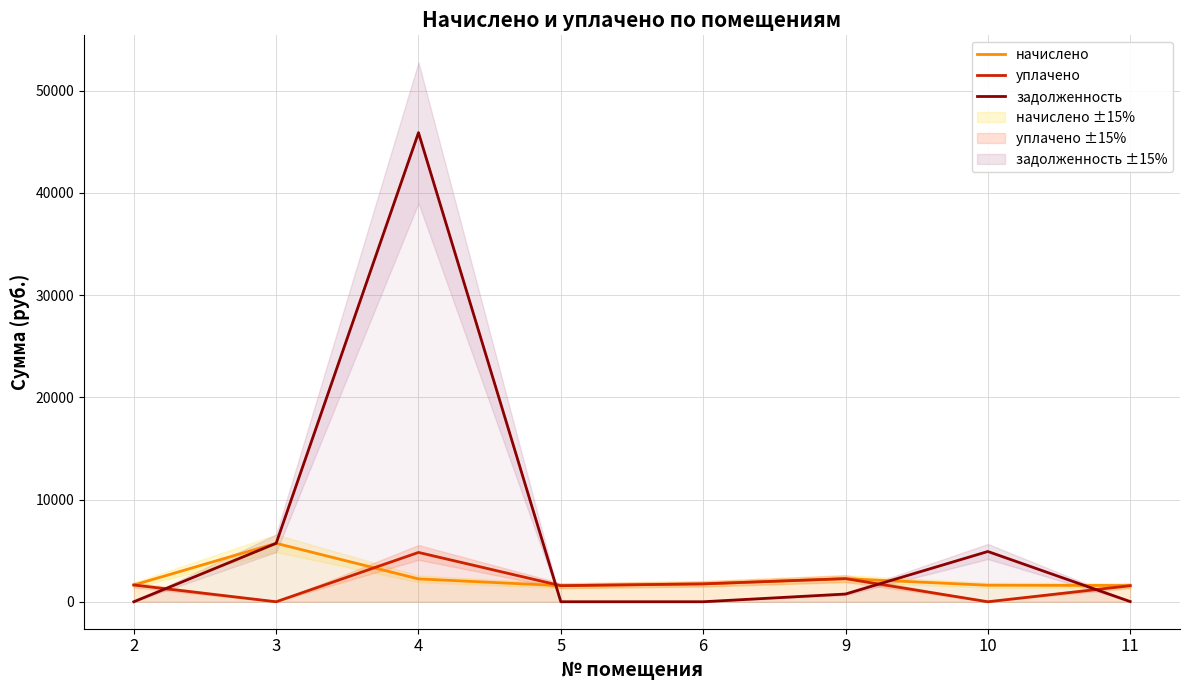

Does the chart display data point markers on the line(s)?

No